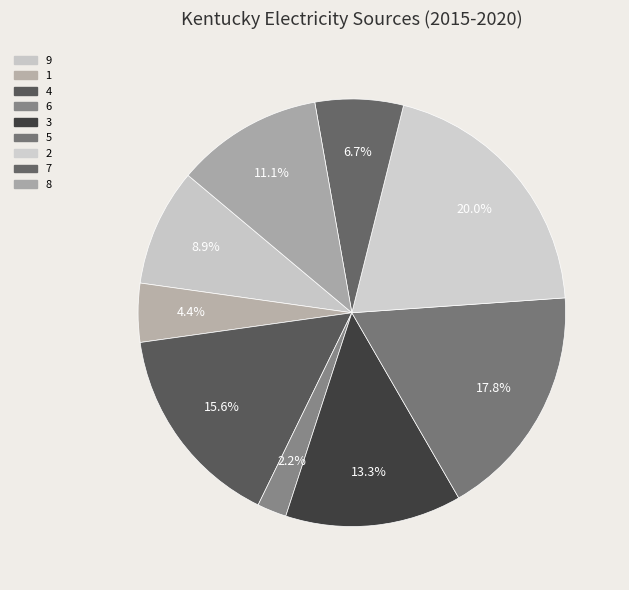

How many slices are in this pie chart?

9